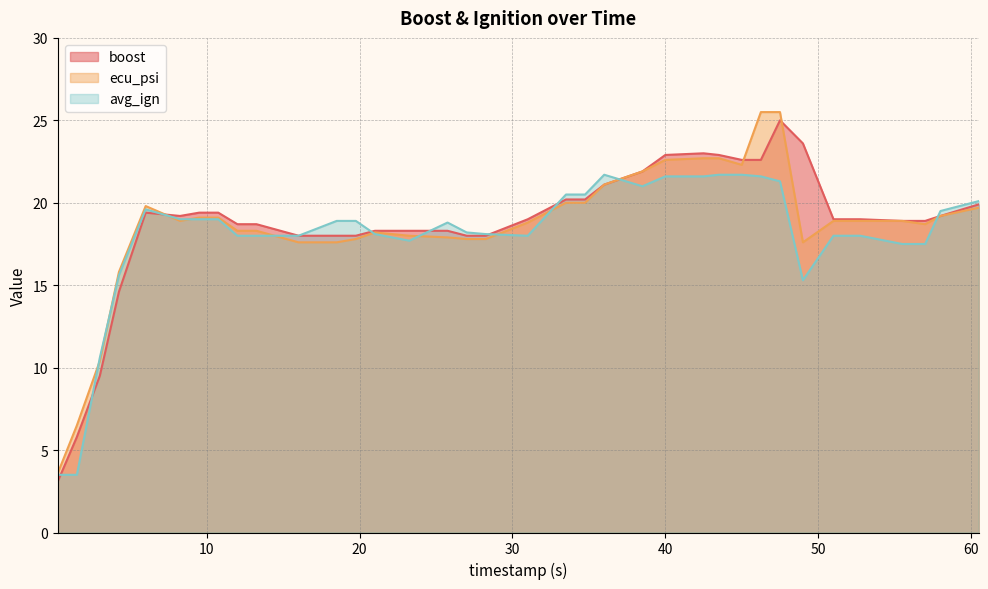

How many values in the ecu_psi series exceed 18?

24